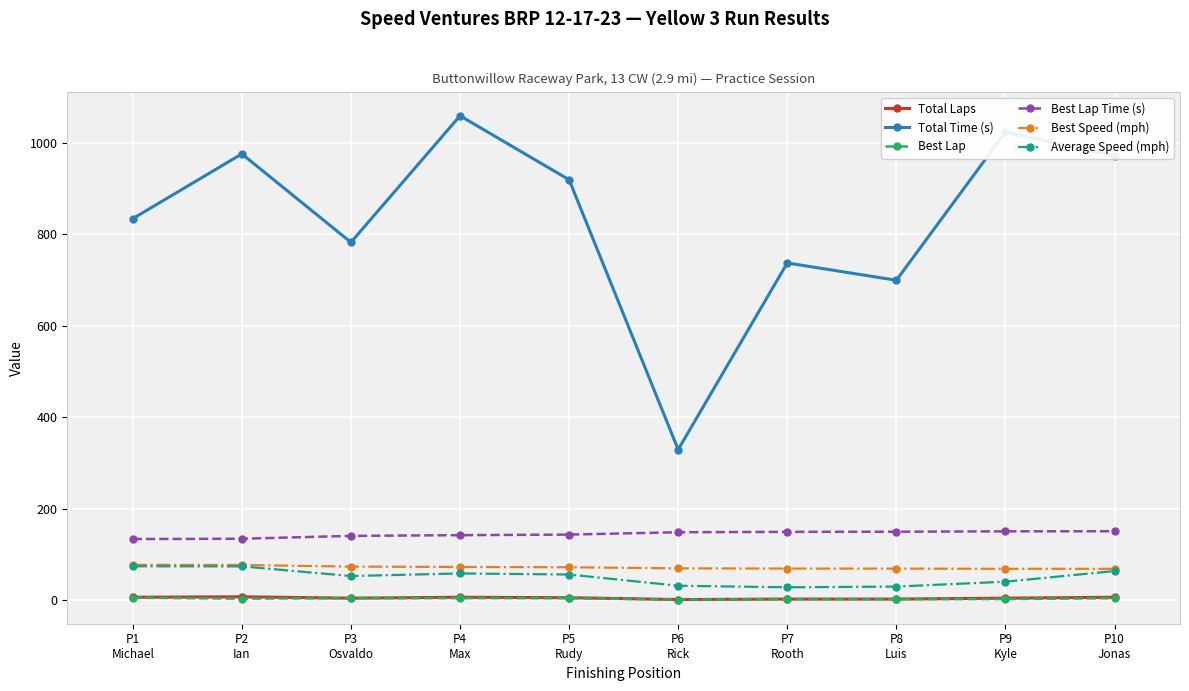

True or false: Best Lap and Average Speed (mph) cross at least once.

False